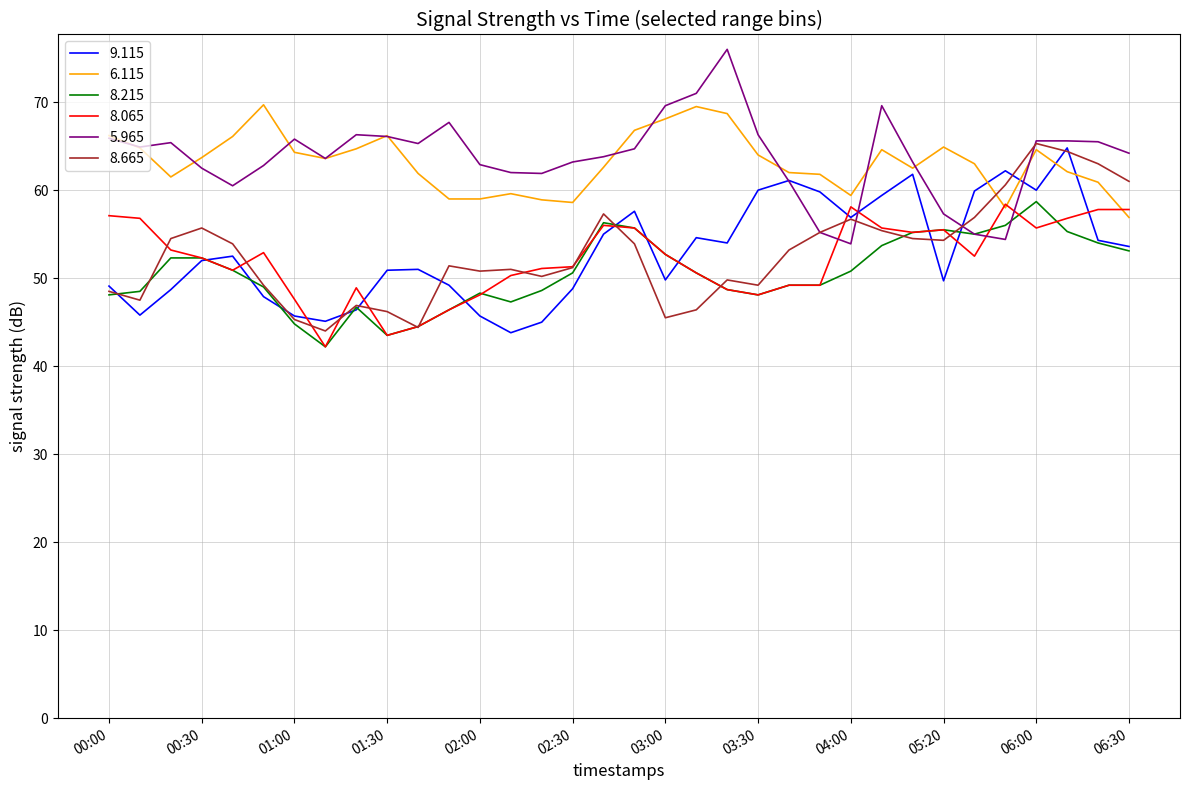

What is the maximum value for 8.665?

65.3